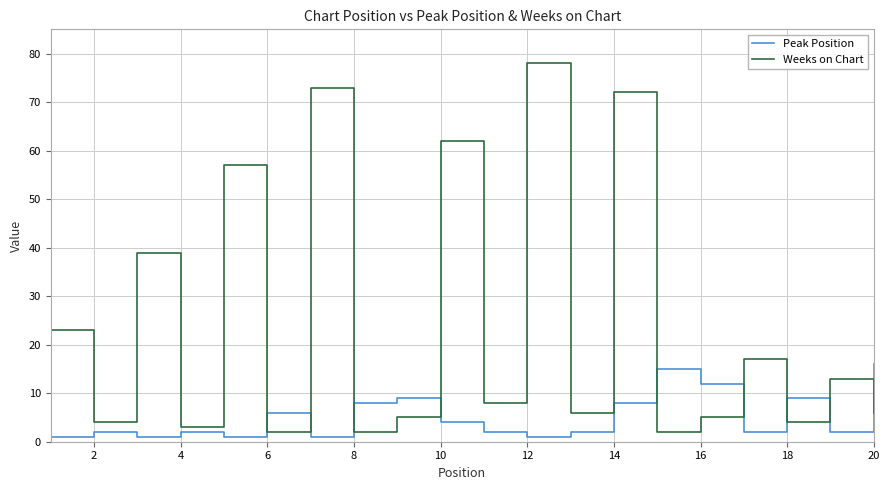

Which series has the widest spread of values?

Weeks on Chart